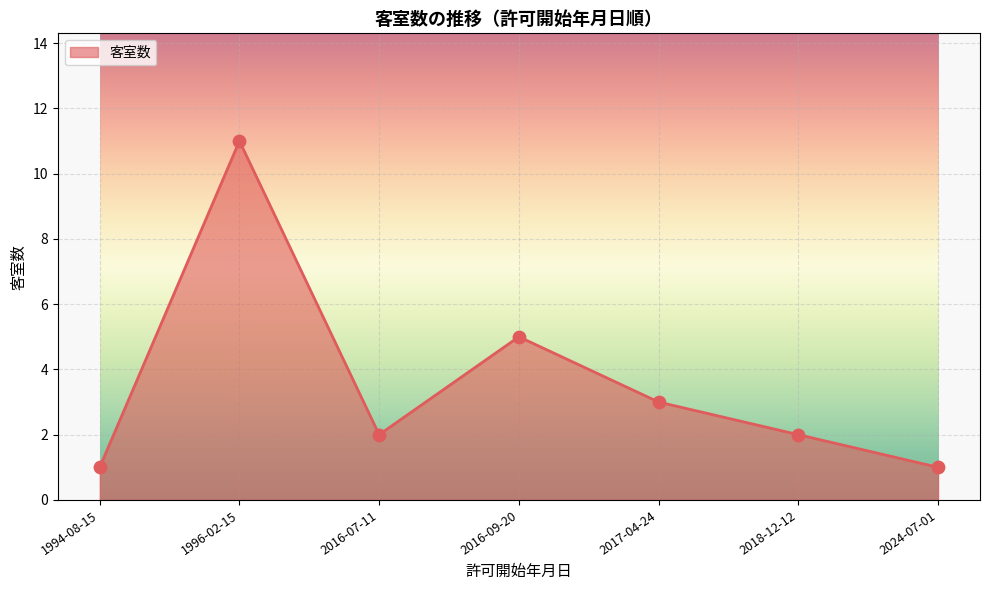

Between 2016-09-20 and 2016-07-11, which is larger?

2016-09-20